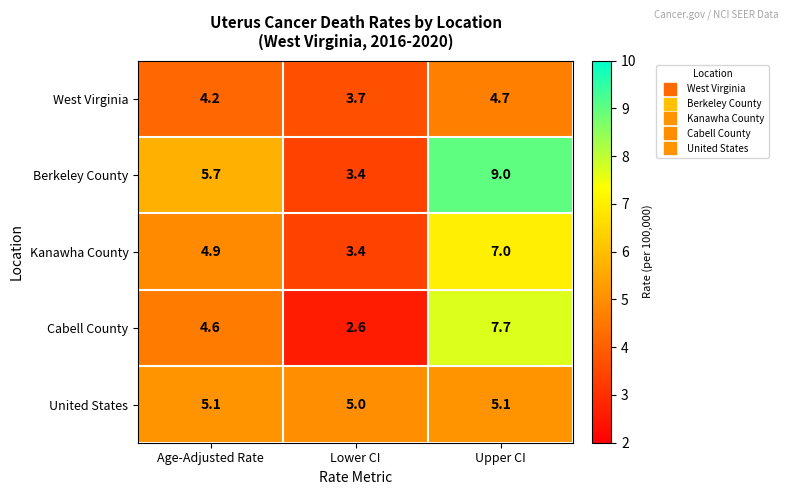

At how many categories does at least one series exceed 4?

3